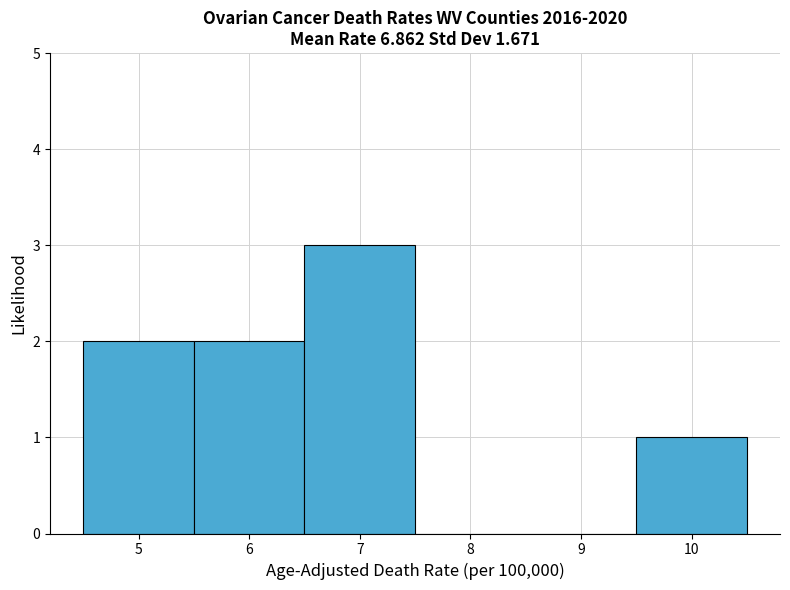

Reading left to right, transcribe this chart: for each bar, give the range it covers on the x-axis and its height. The values are not printed on the chart, so give them approximately, as read against the axis.

4.5 to 5.5: 2
5.5 to 6.5: 2
6.5 to 7.5: 3
7.5 to 8.5: 0
8.5 to 9.5: 0
9.5 to 10.5: 1